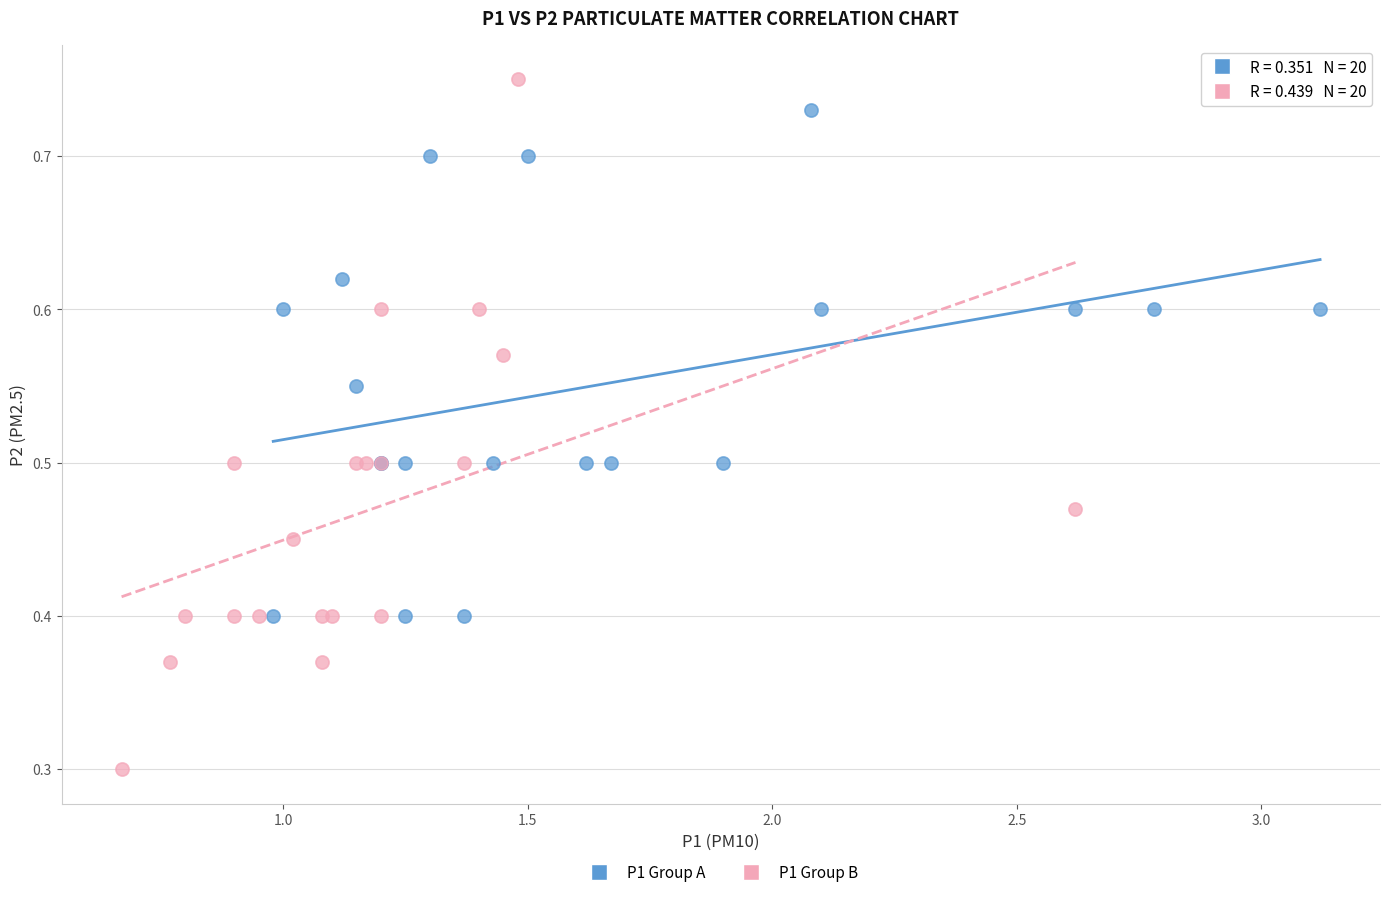

What are all the series names shown in the legend?

P1 Group A, P1 Group B